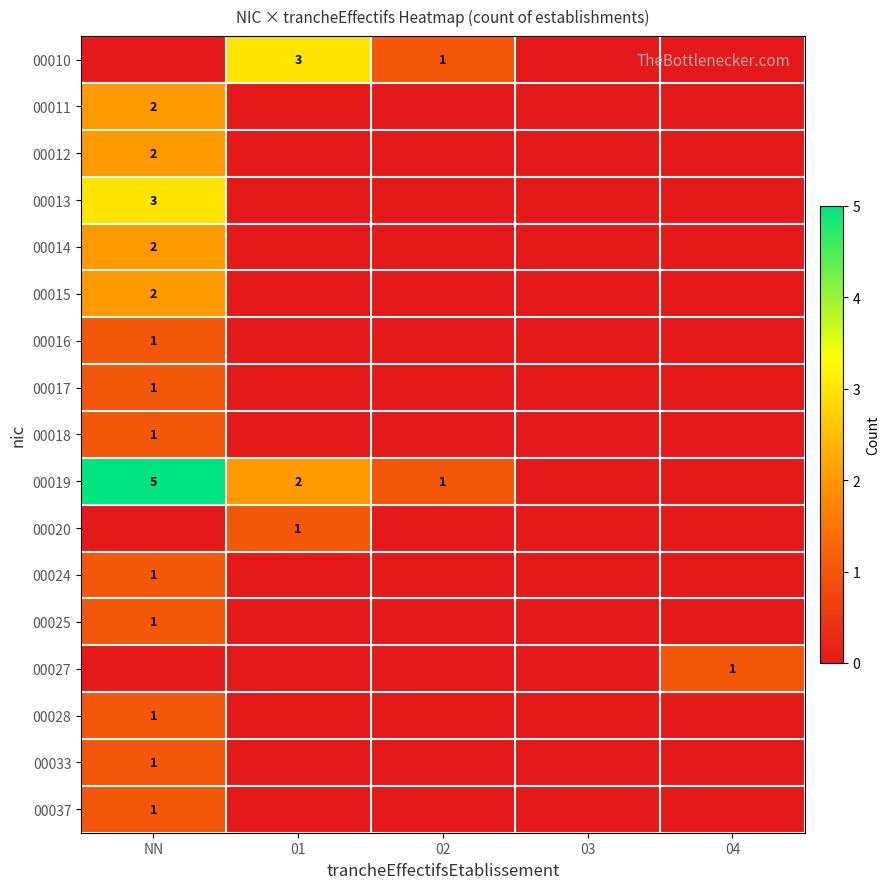

Where is 00010 nearest to the value 1?

02